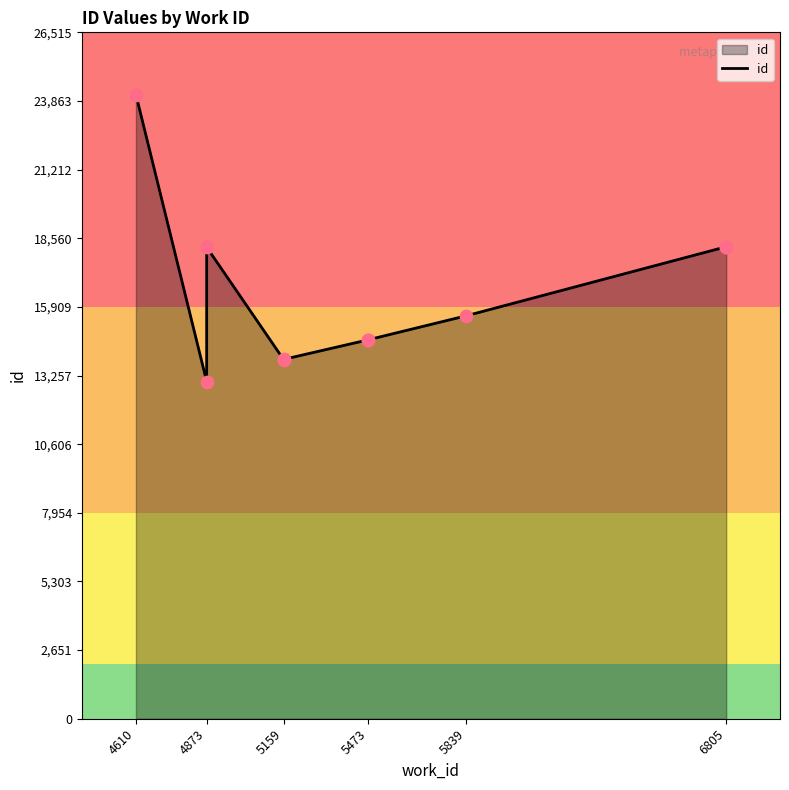

Which has a higher value, 5473 or 4873?

5473